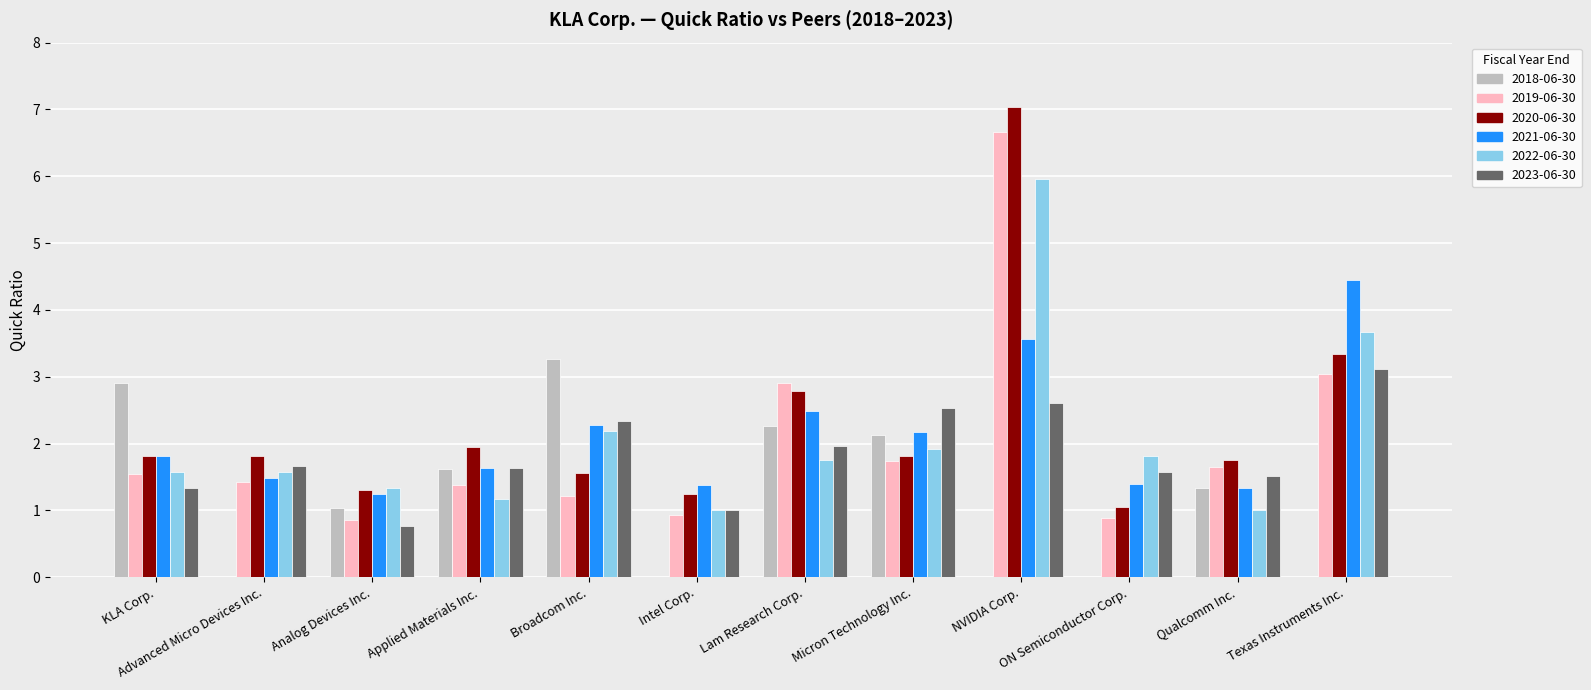

What is the greatest value displayed?

7.0